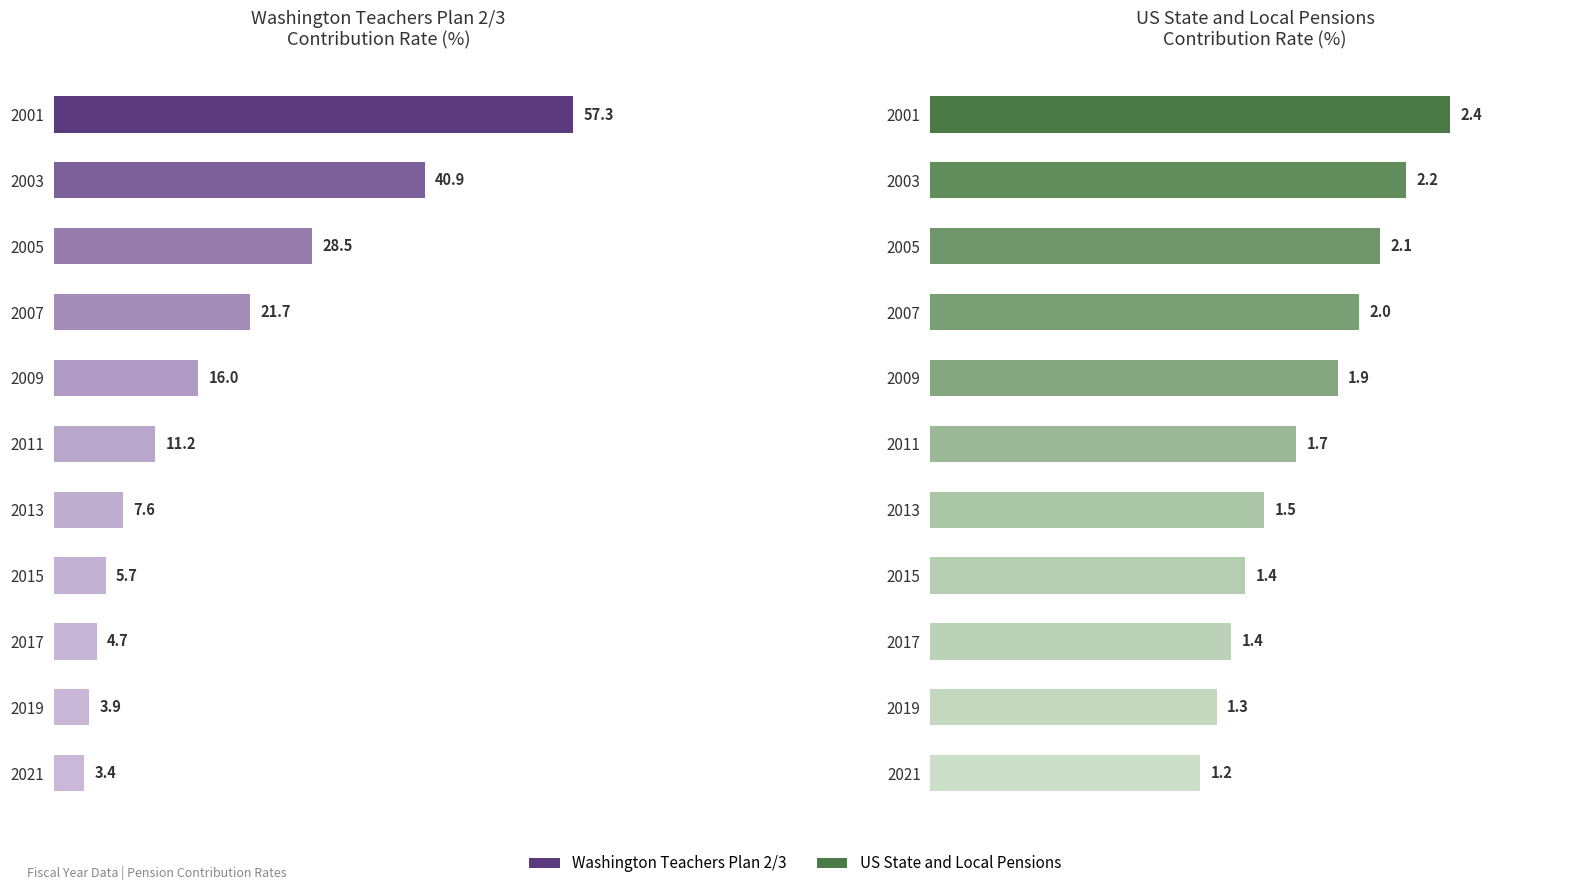

What is the minimum value for Washington Teachers Plan 2/3
Contribution Rate (%)?

3.4